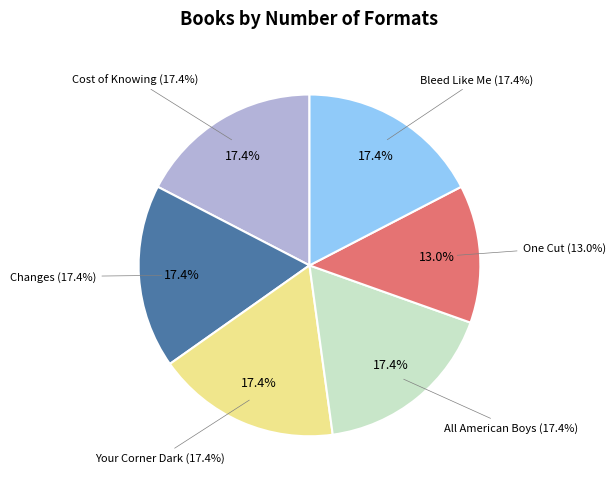

To the nearest percent, what portion does Changes represent?

17%